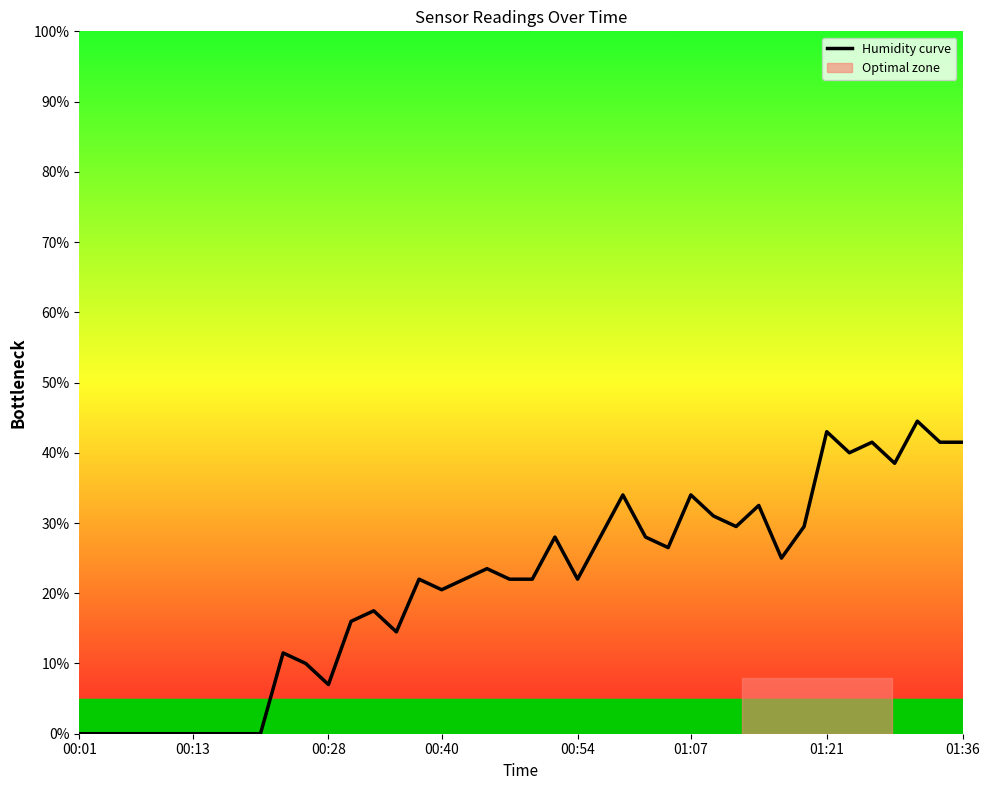

What is the difference between the maximum and minimum values?

44.5